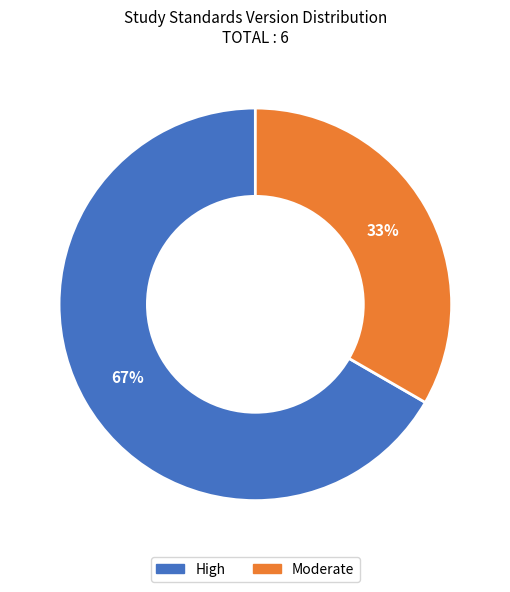

Does any single category account for the majority?

Yes